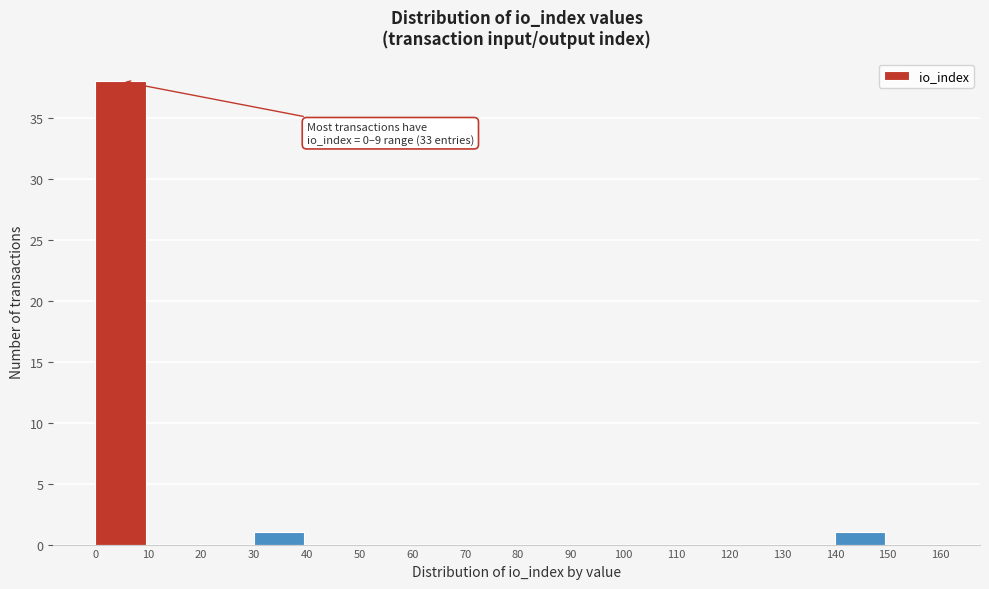

Over which range of the x-axis is the bar tallest?

0 to 10